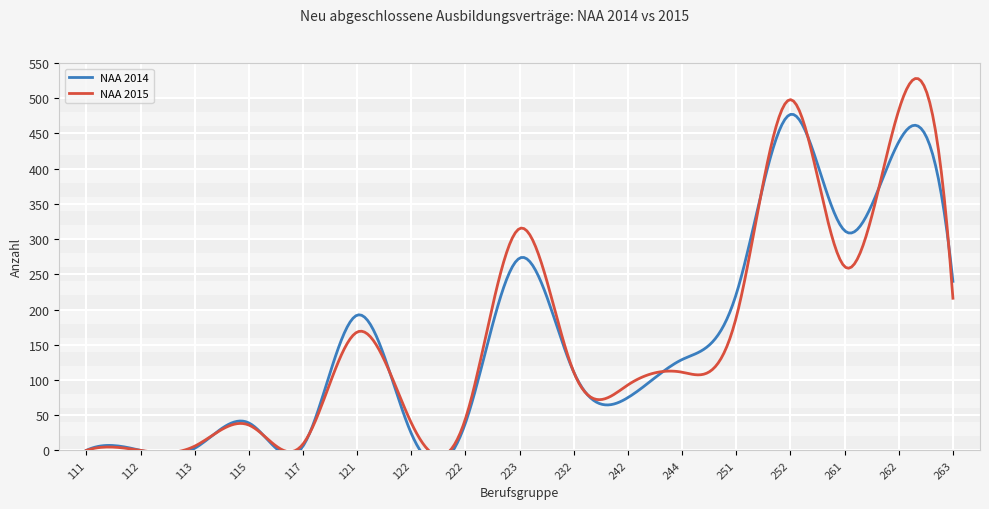

True or false: NAA 2014 has more than 0 interior local peaks.

True